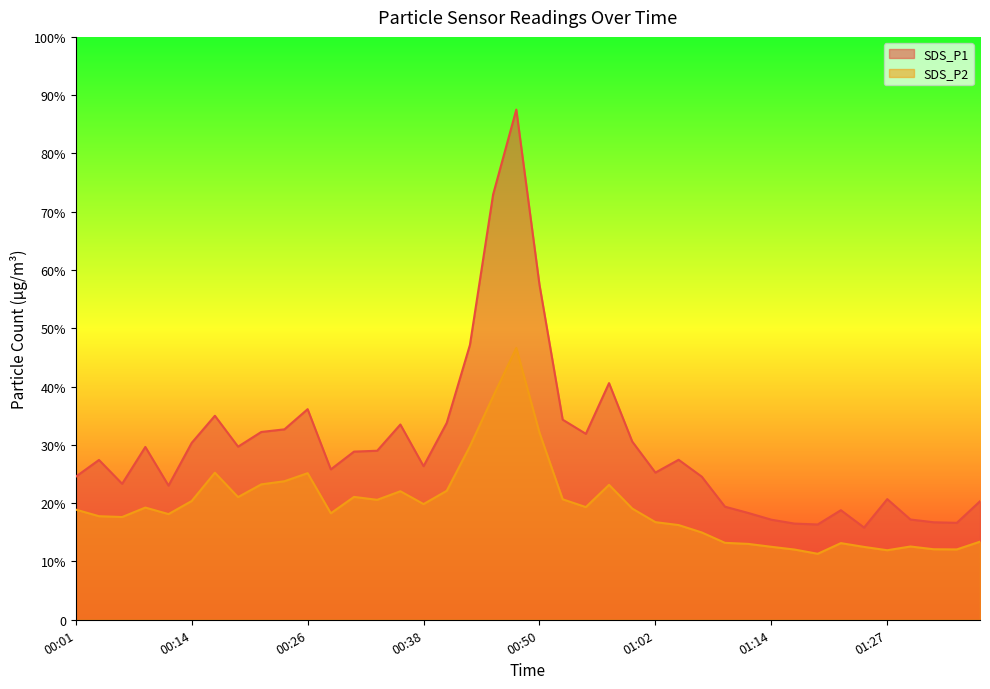

True or false: SDS_P2 has more than 2 interior local peaks.

True